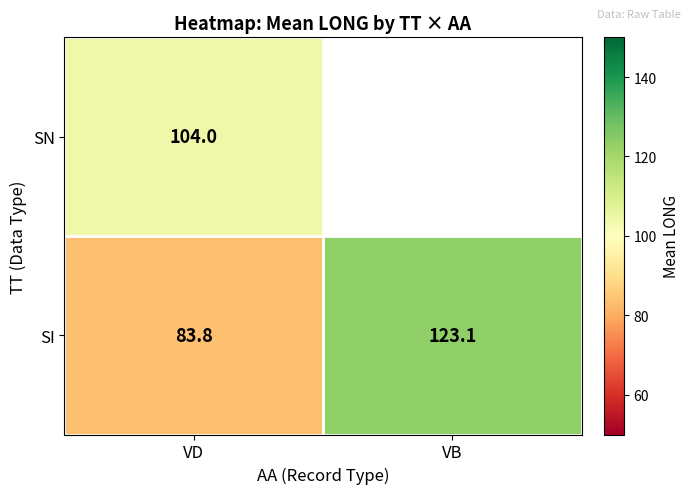

What is the highest value of the SI series?

123.1